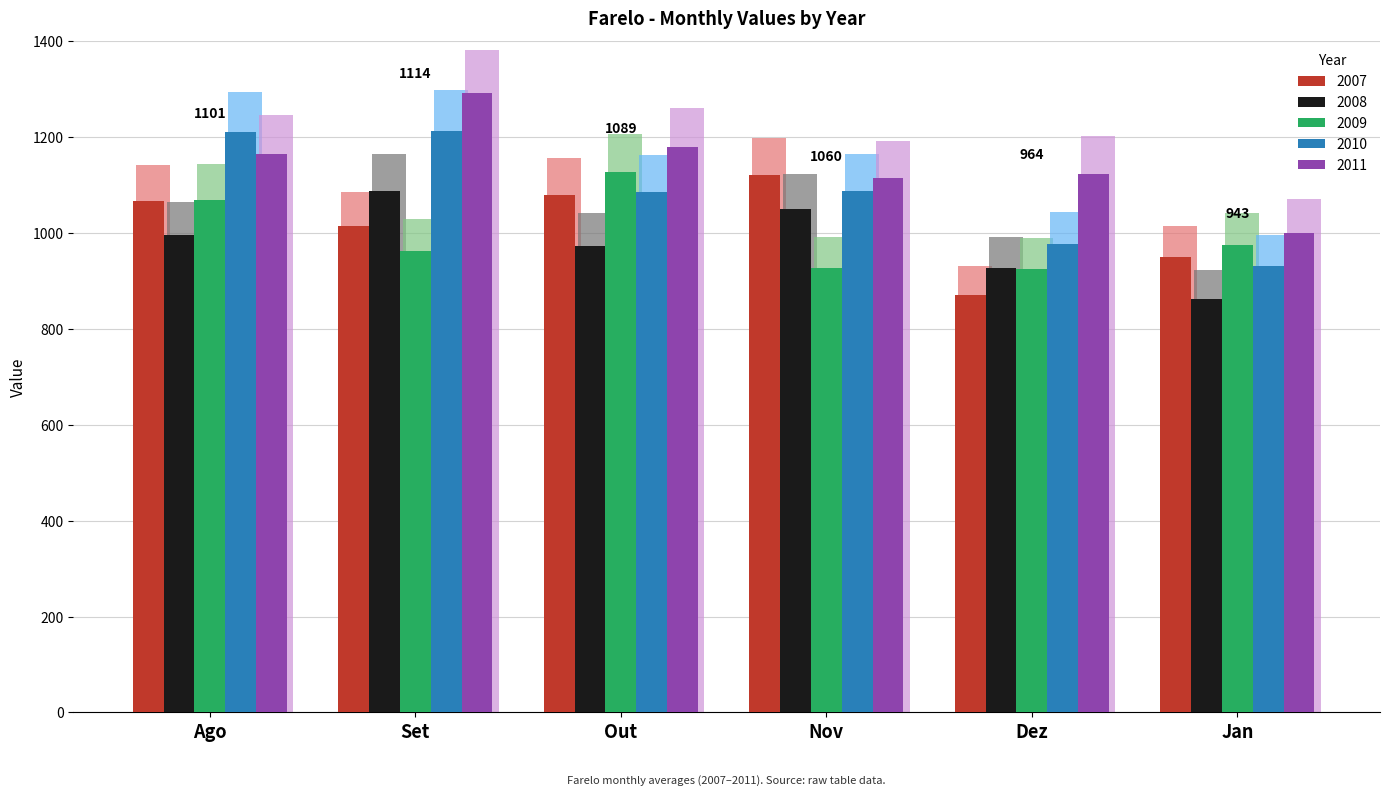

How many data points in 2008 are above 1064?

3